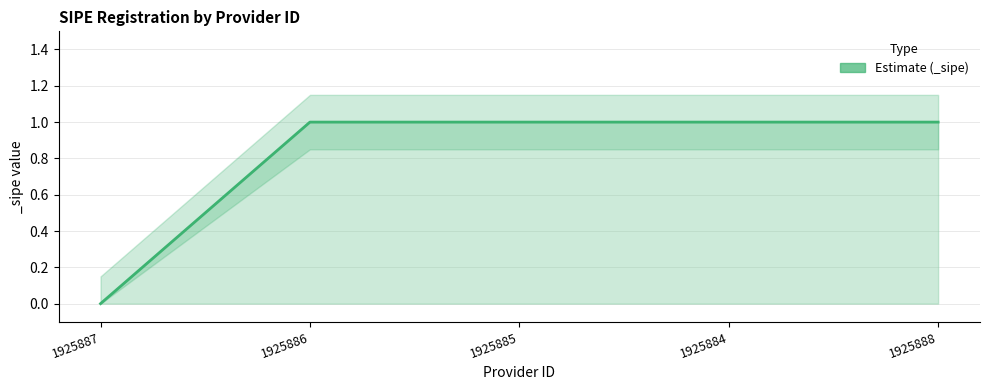

Rank the categories by value from highest to lowest.

1925886, 1925885, 1925884, 1925888, 1925887